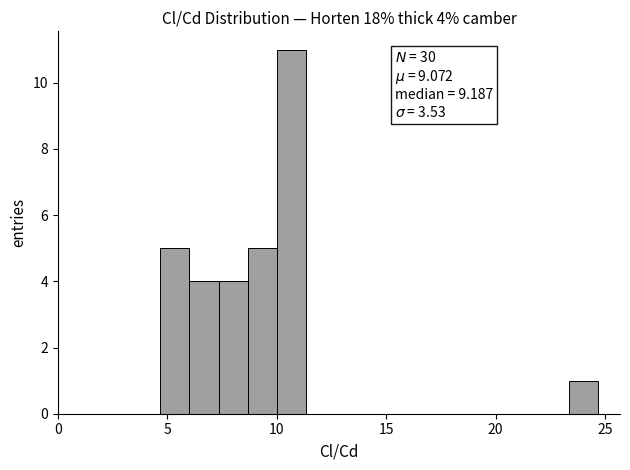

Read against the x-axis, roughly where is the centre of the tallest bar?

10.5